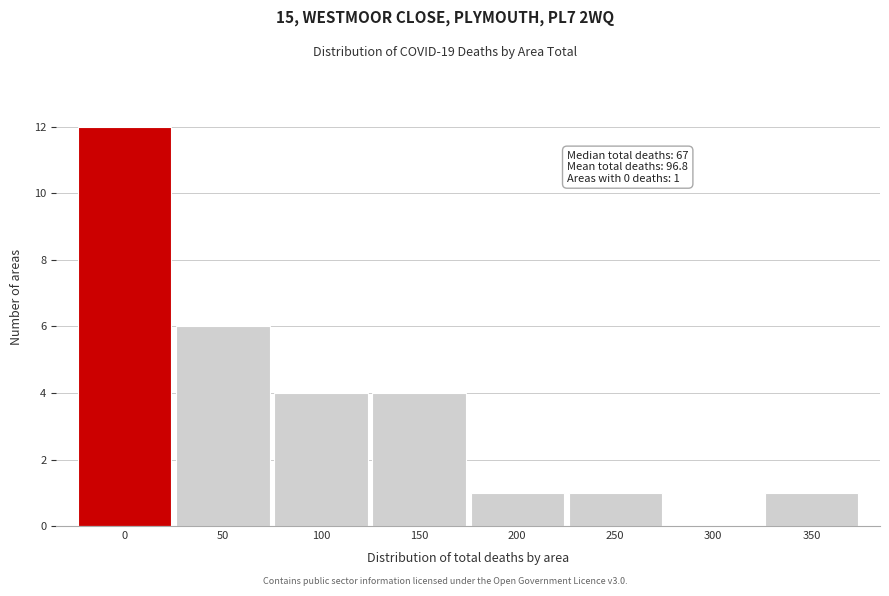

Reading left to right, extract all data points from this chart.

0=12	50=6	100=4	150=4	200=1	250=1	300=0	350=1